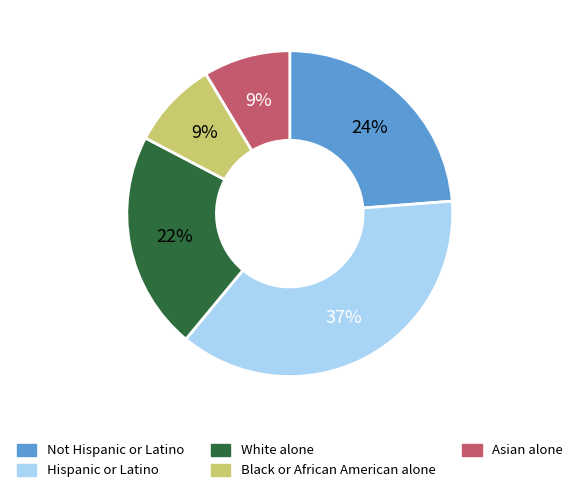

To the nearest percent, what percentage of the pie is Asian alone?

9%